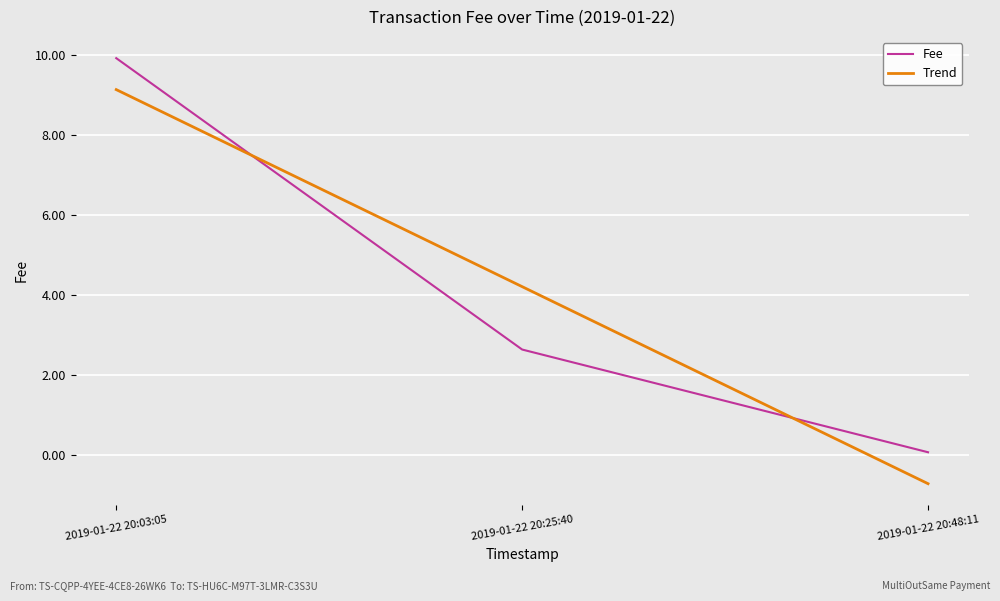

What is the total value across all series at 2019-01-22 20:25:40?

6.8